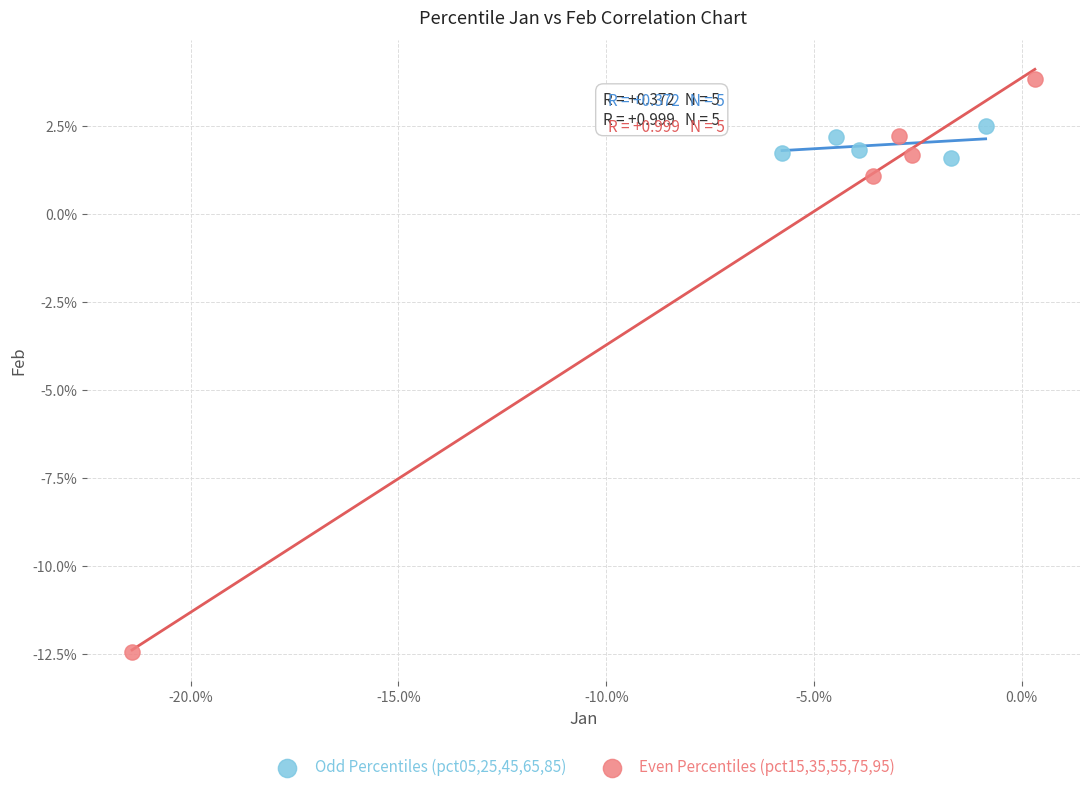

Which series contains the highest Y value?

Even Percentiles (pct15,35,55,75,95)